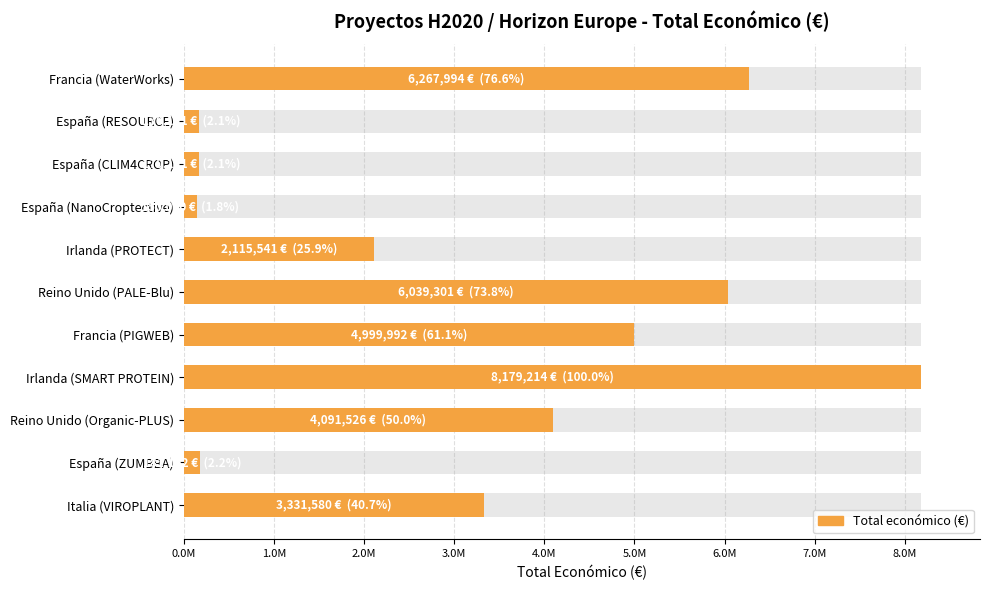

The value at Irlanda (SMART PROTEIN) is 3813399. True or false?

False